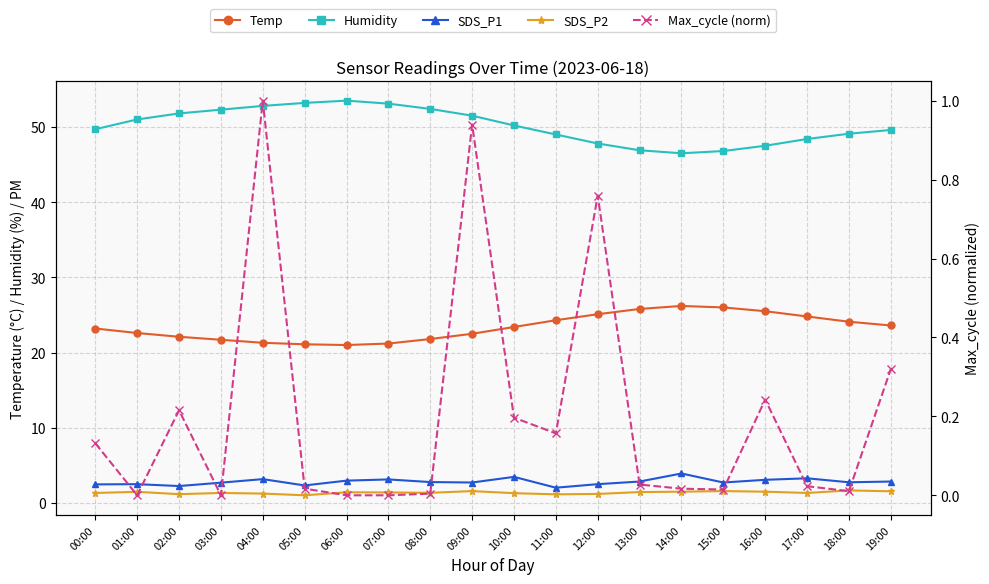

Rank the categories by SDS_P1 value from highest to lowest.

14:00, 10:00, 17:00, 04:00, 07:00, 16:00, 06:00, 13:00, 19:00, 08:00, 18:00, 09:00, 15:00, 03:00, 01:00, 12:00, 00:00, 05:00, 02:00, 11:00